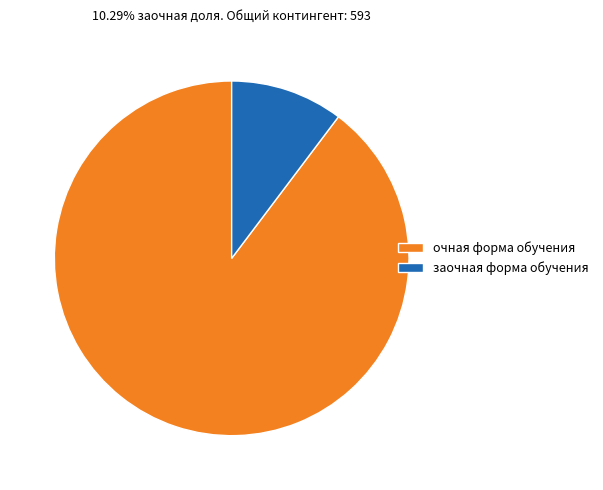

Which has a higher value, очная форма обучения or заочная форма обучения?

очная форма обучения